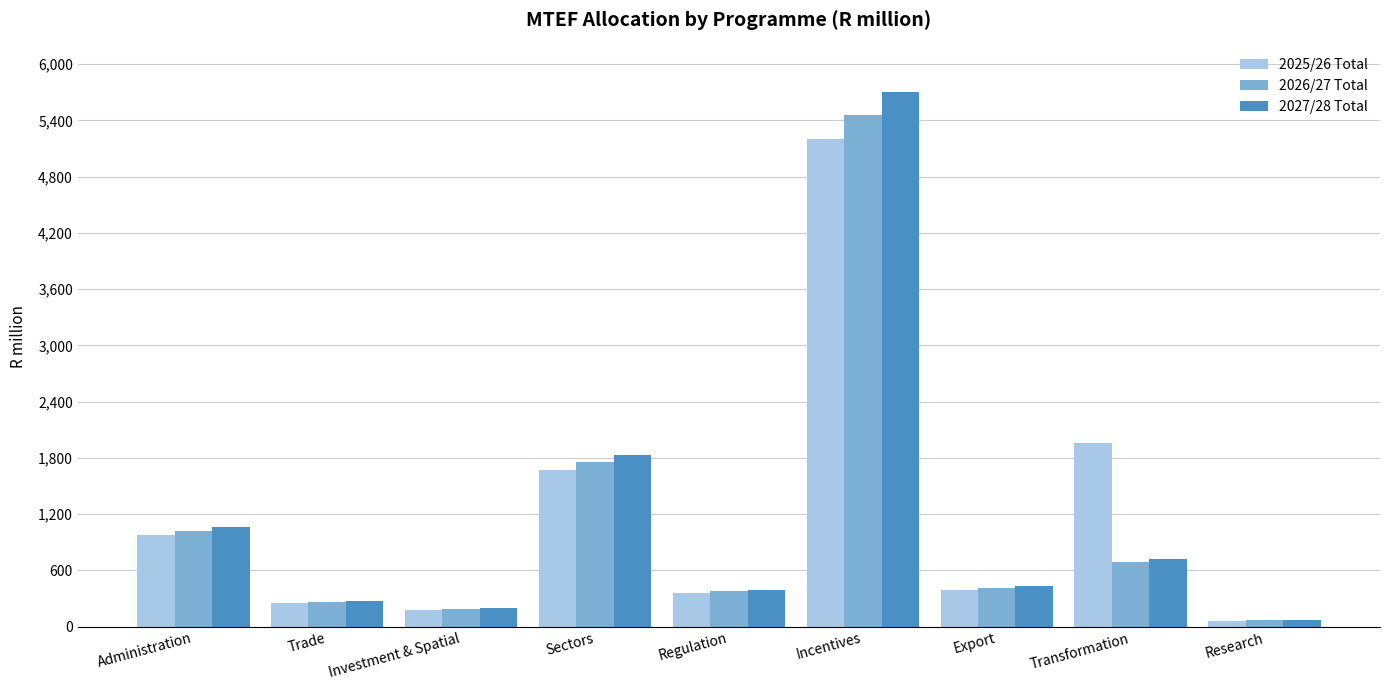

How many categories are shown in the chart?

9